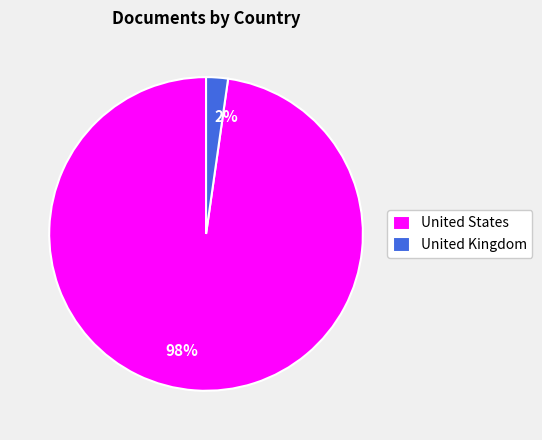

How many slices are in this pie chart?

2